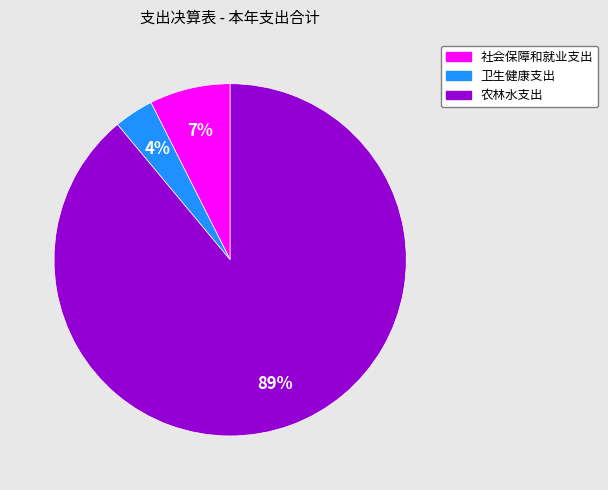

What is the largest slice in the pie chart?

农林水支出